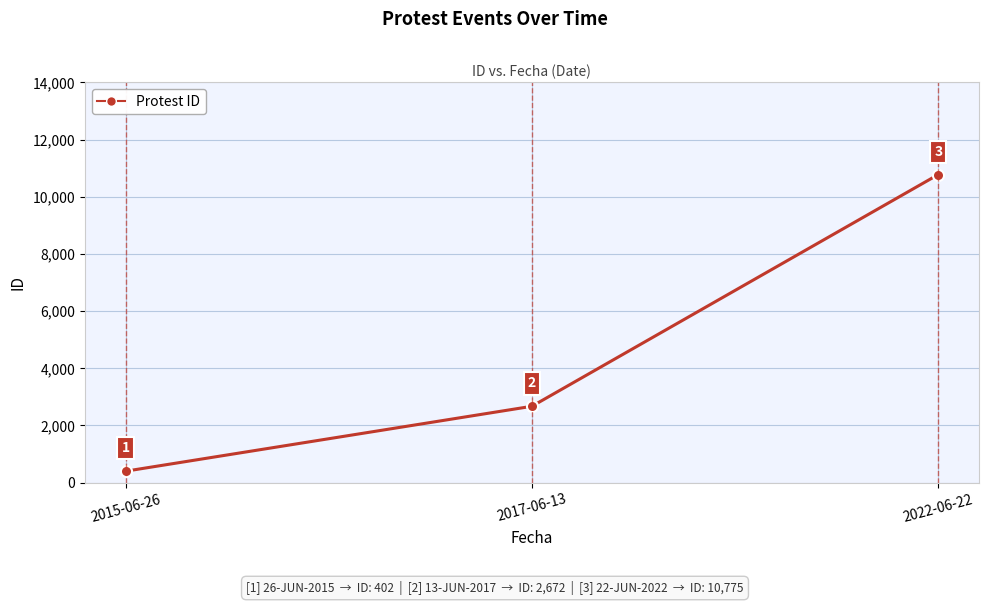

Reading left to right, what are all the values shown in this chart?

2015-06-26=402	2017-06-13=2672	2022-06-22=10775